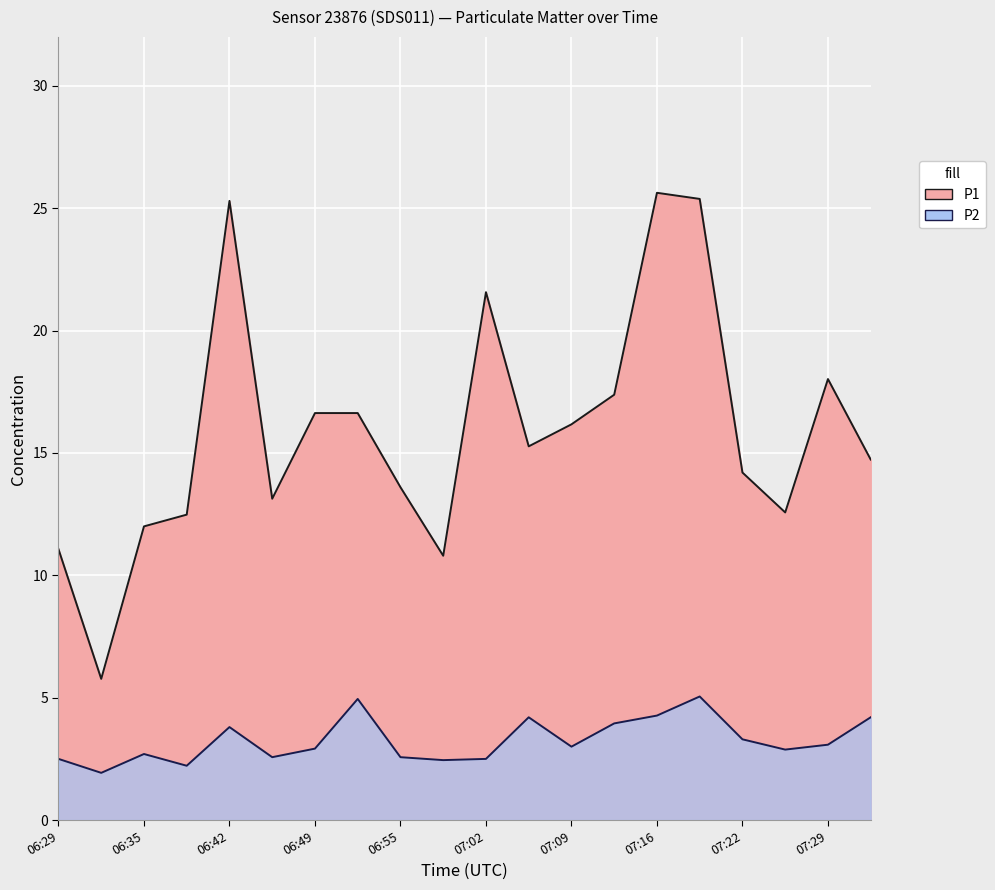

Is the value of P2 at 07:09 greater than the value of P1 at 06:42?

No